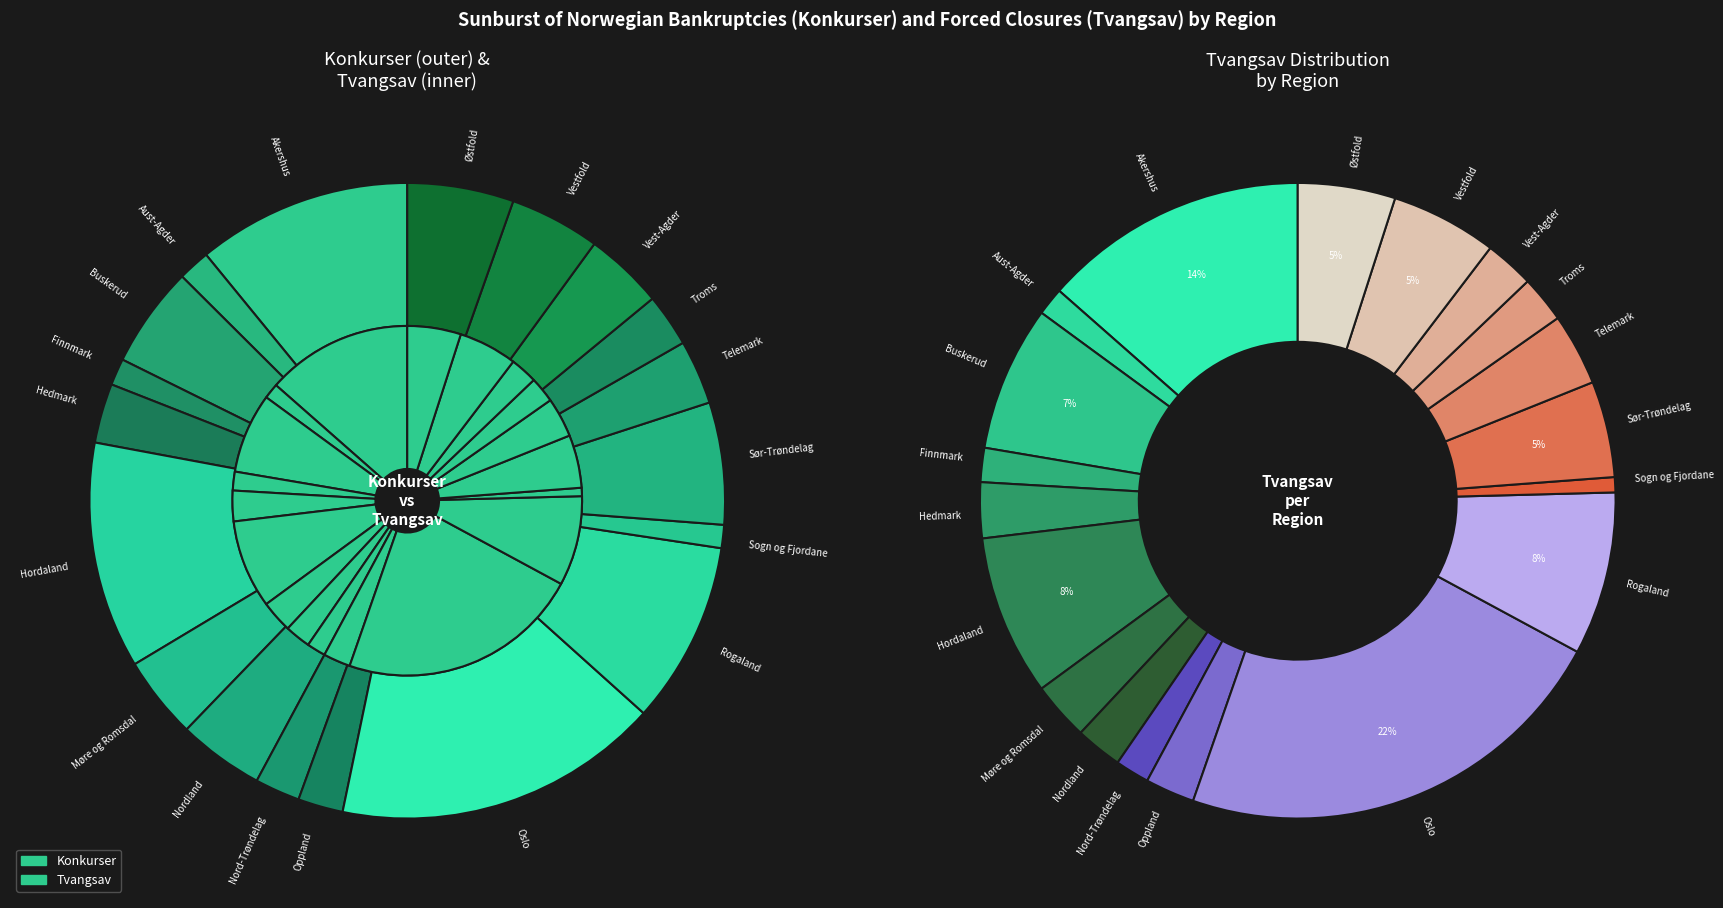

To the nearest percent, what percentage of the pie is Oppland?

3%